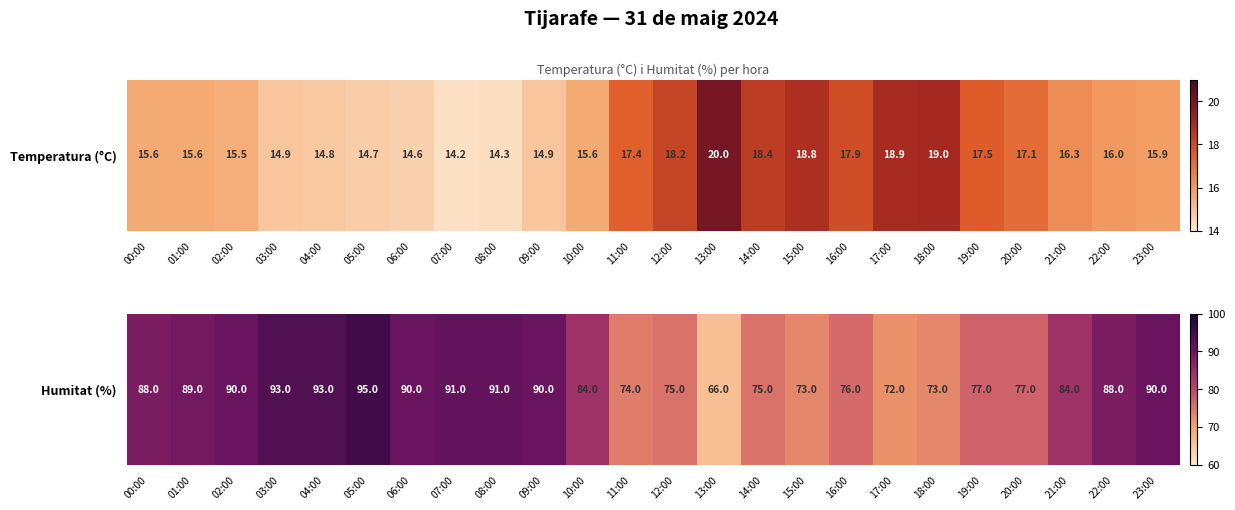

How many values are below 88?

12